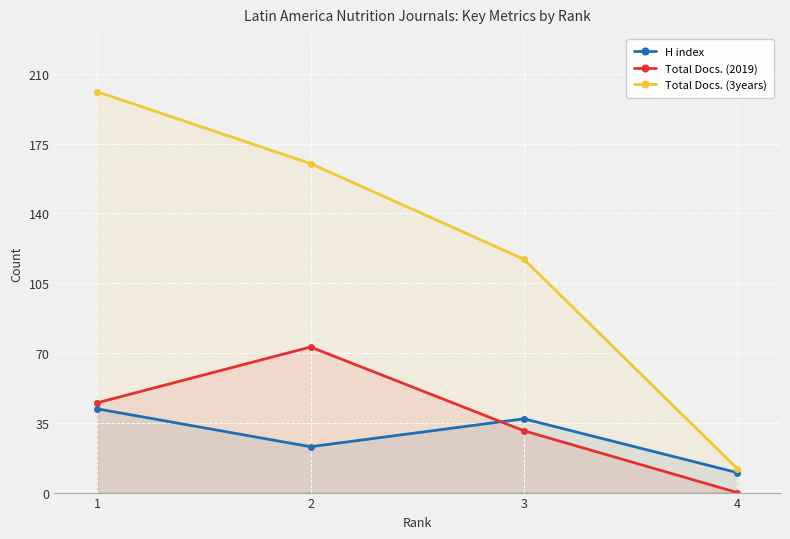

Count the H index values in the range 23 to 42.

3